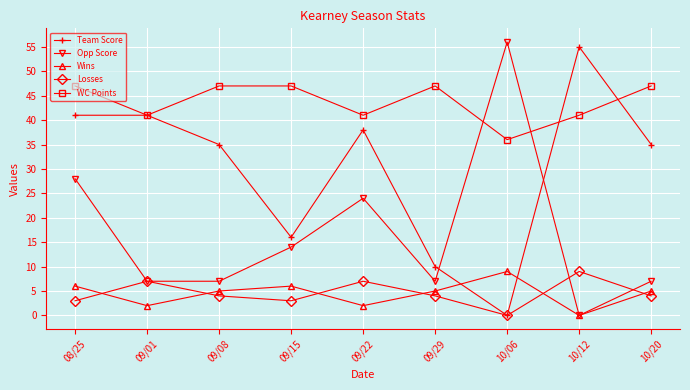

What is the sum of all WC Points values?

394